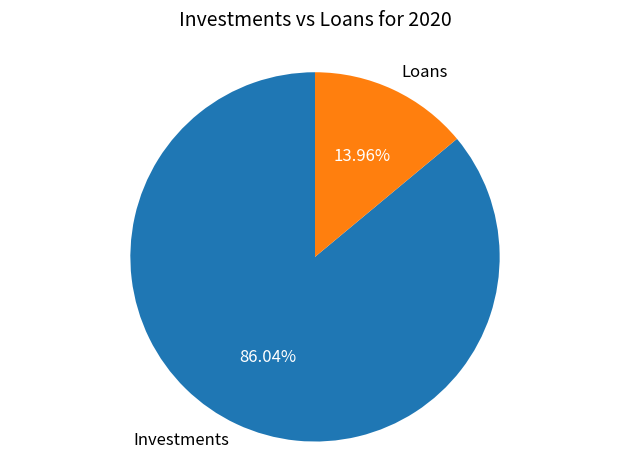

Between Investments and Loans, which is larger?

Investments